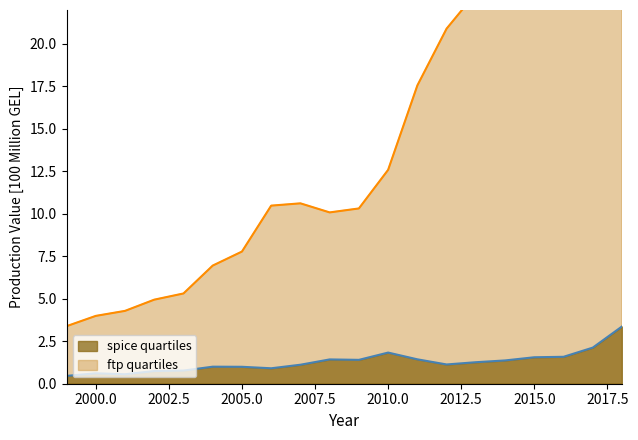

What is the minimum value for spice quartiles?

0.5